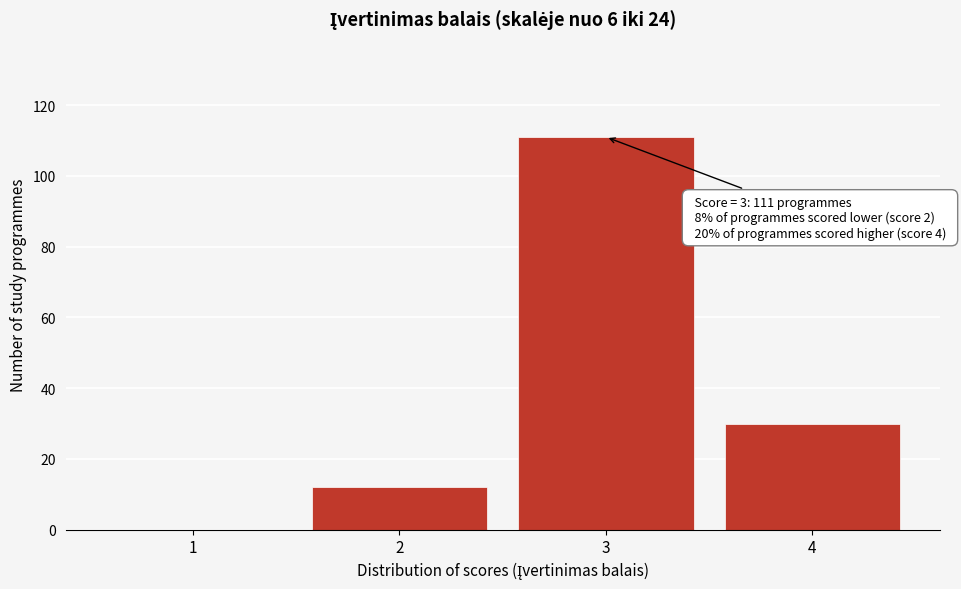

Which range on the x-axis has the tallest bar?

2.5 to 3.5